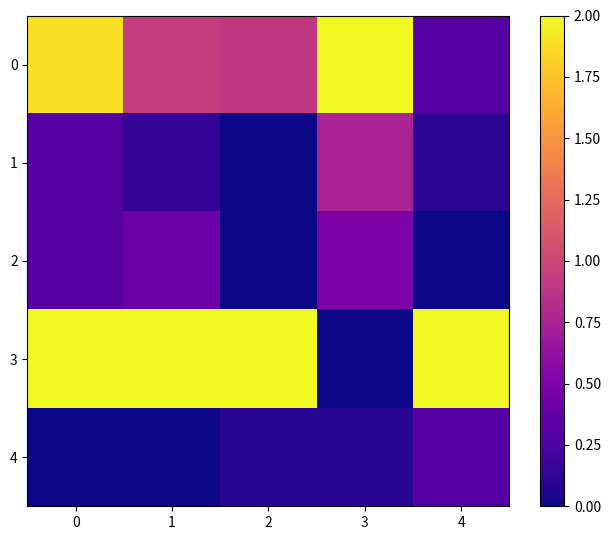

Which has a higher value, 4 or 2?

2